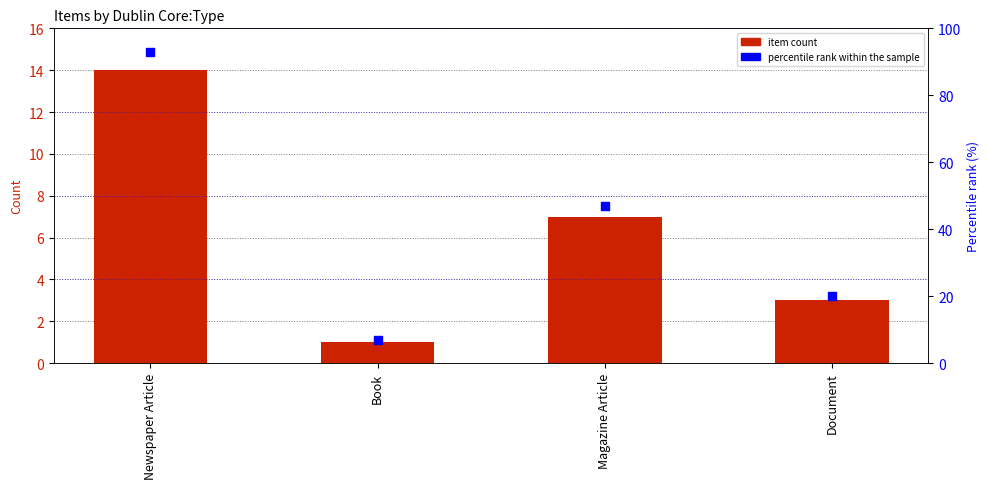

Which series has the largest total across all categories?

percentile rank